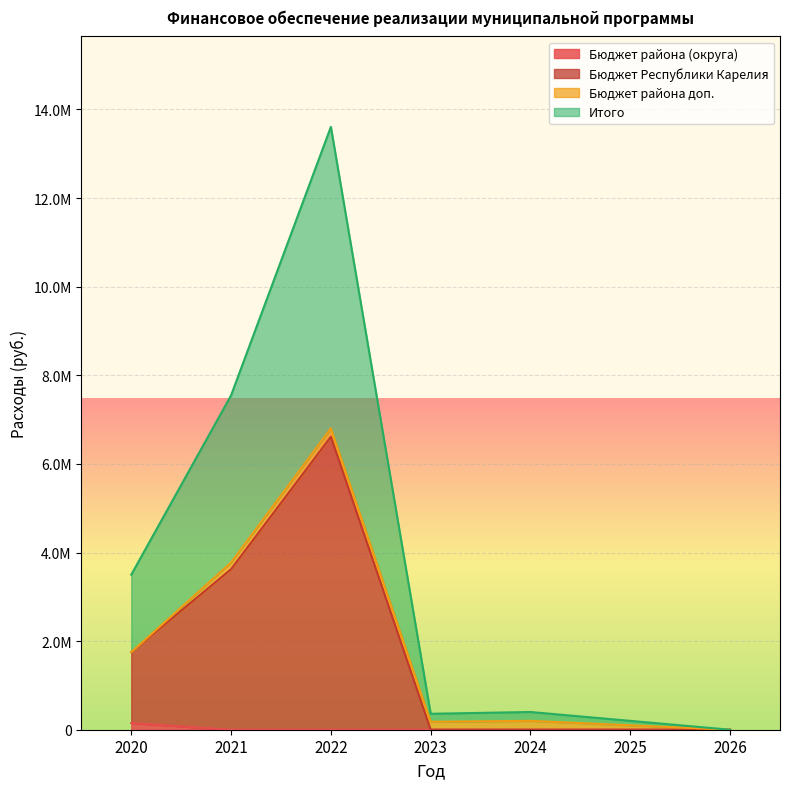

Does the chart display data point markers on the line(s)?

No